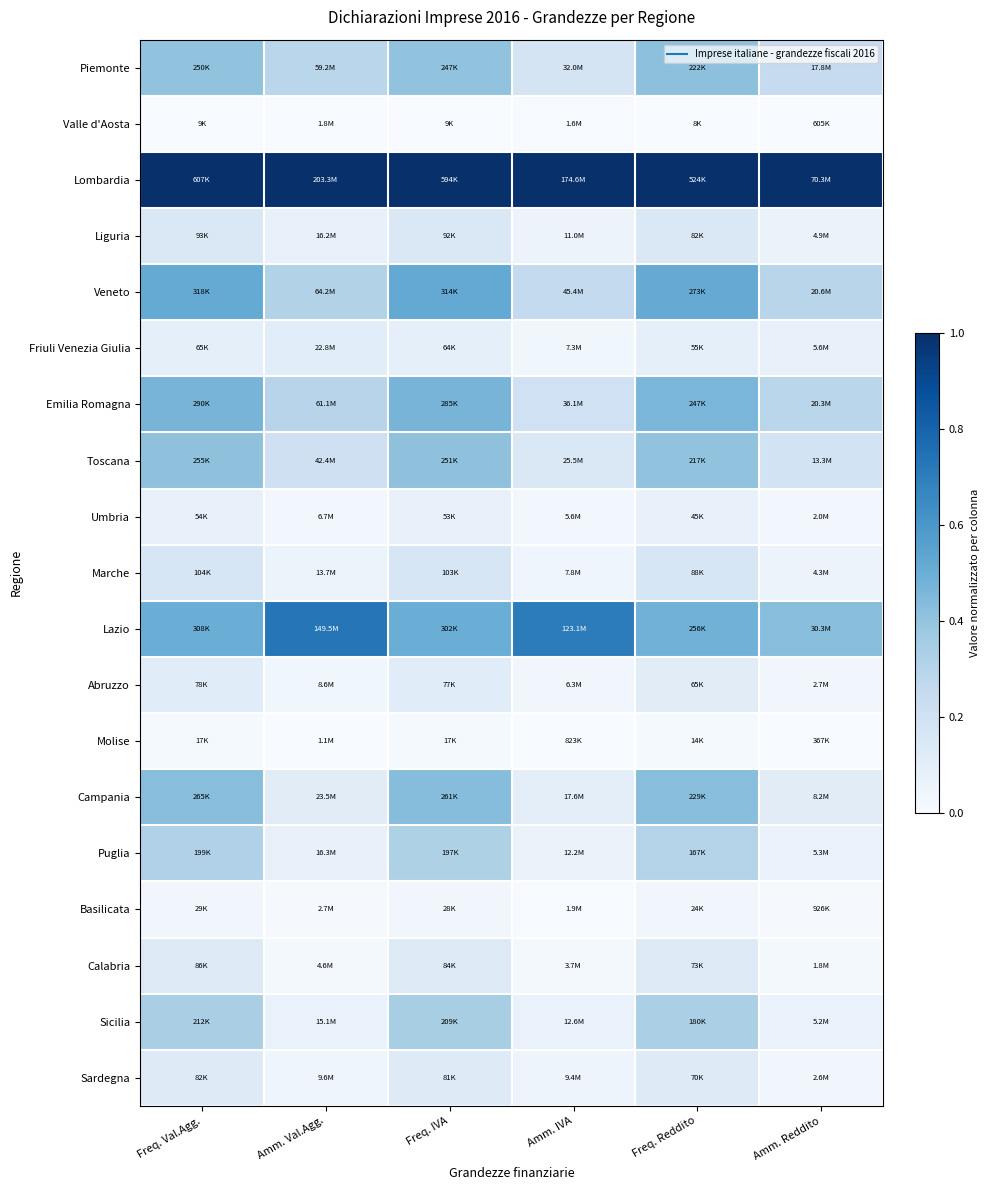

Between Amm. Val.Agg. and Amm. Reddito, which series saw the biggest shift?

Lazio